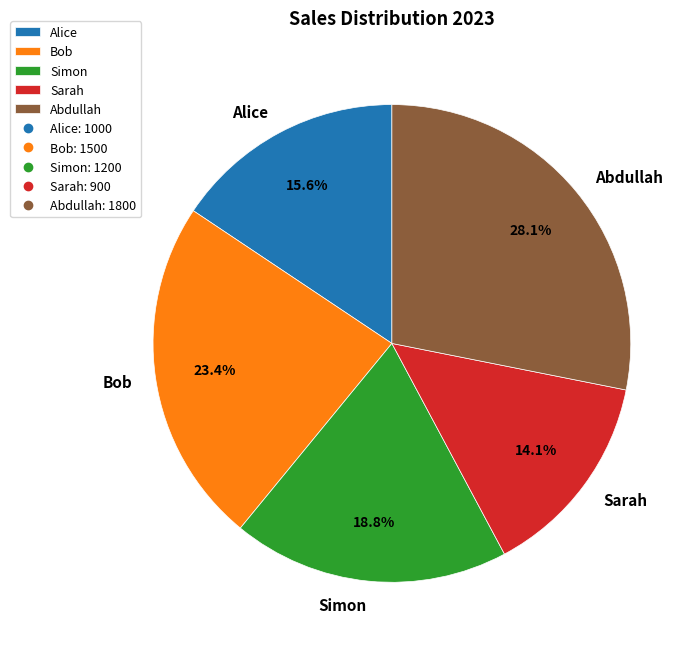

What is the ratio of the value at Sarah to the value at Alice?

0.9